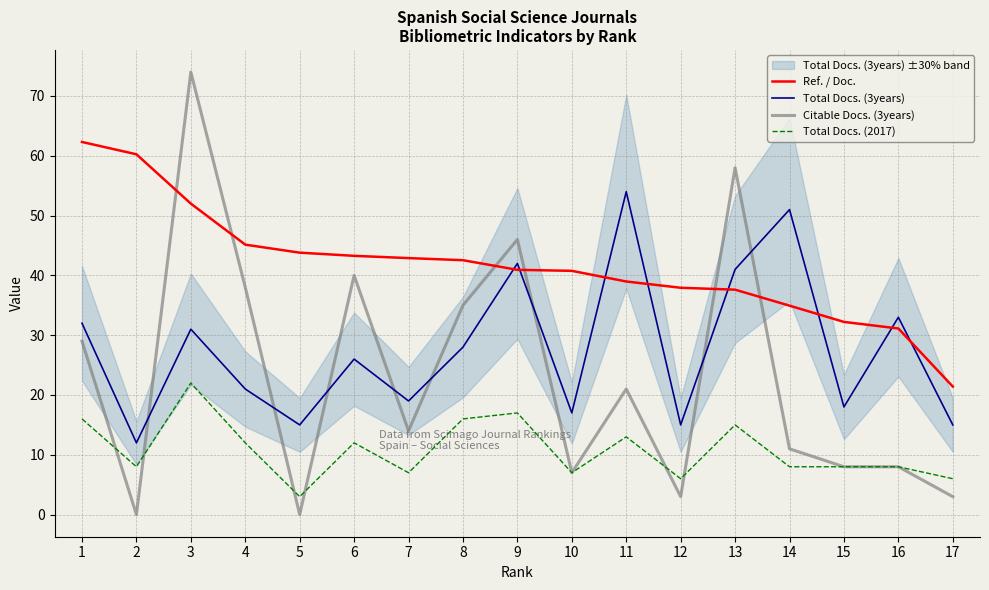

What is the total value across all series at 4?

116.1